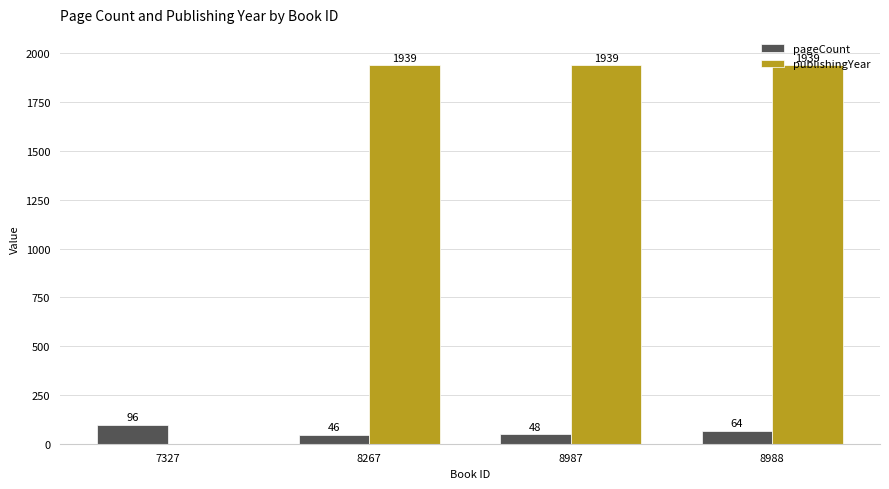

What is the sum of all publishingYear values?

5817